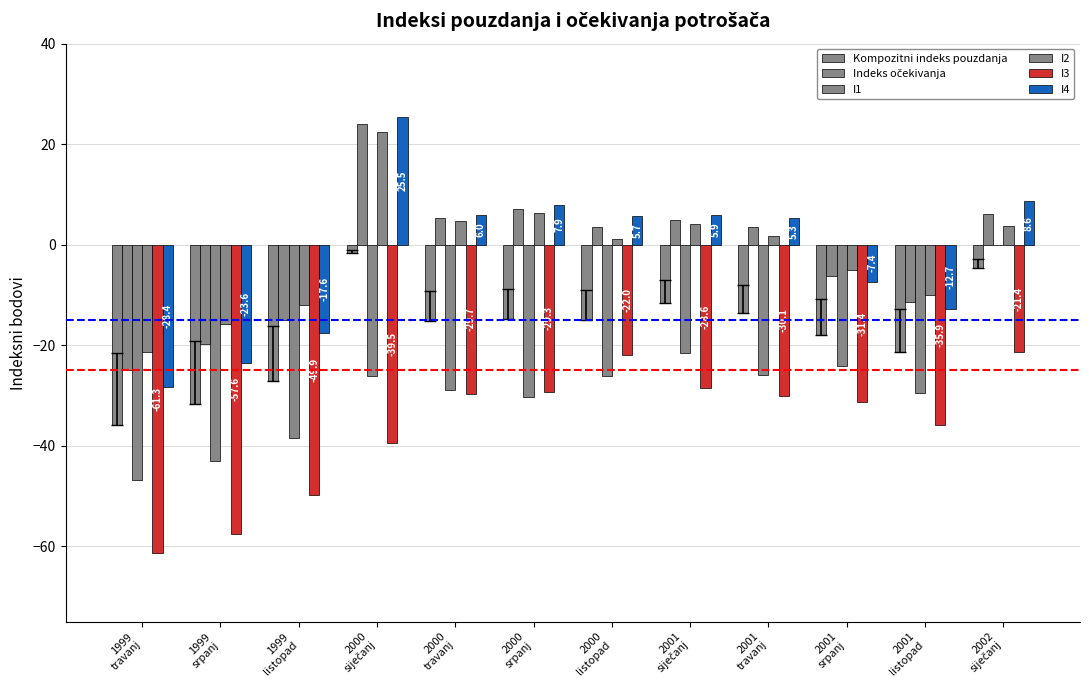

At which category is the sum across all series the highest?

2000
siječanj